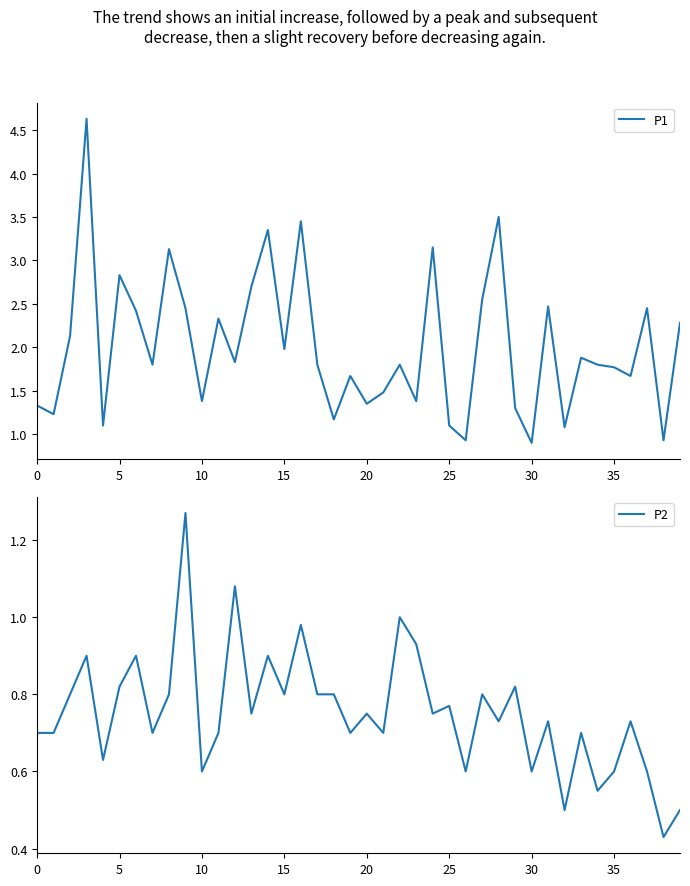

What is the minimum value shown in the chart?

0.4